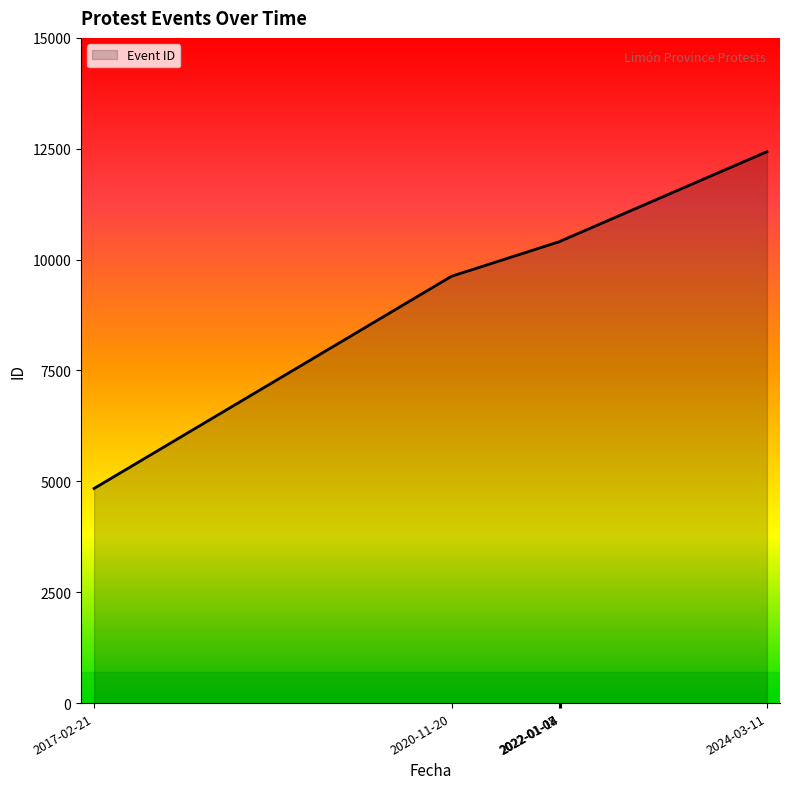

What is the minimum value shown in the chart?

4840